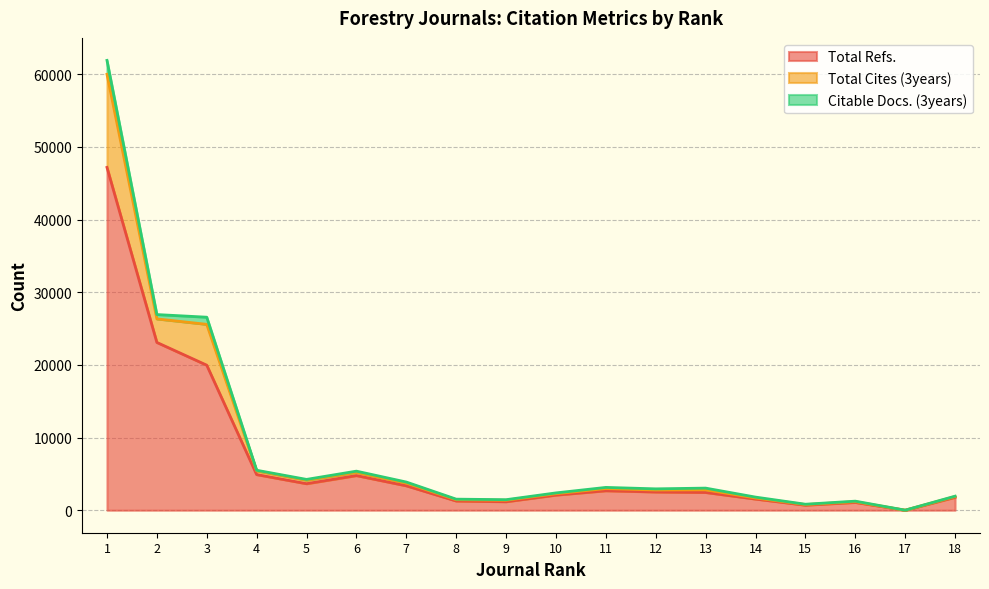

What is the highest value of the Total Refs. series?

47173